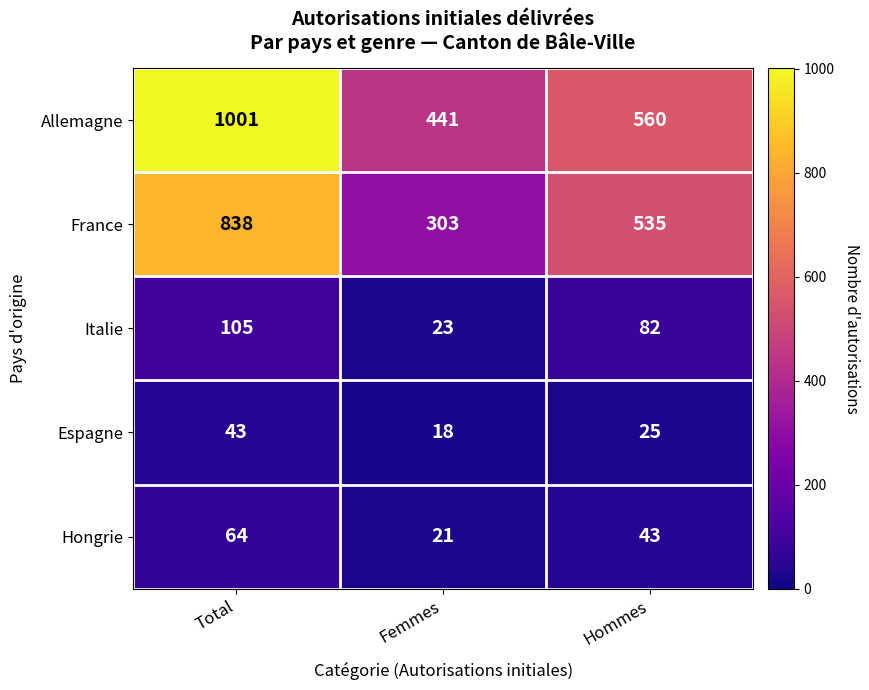

How many distinct data groups are displayed?

5